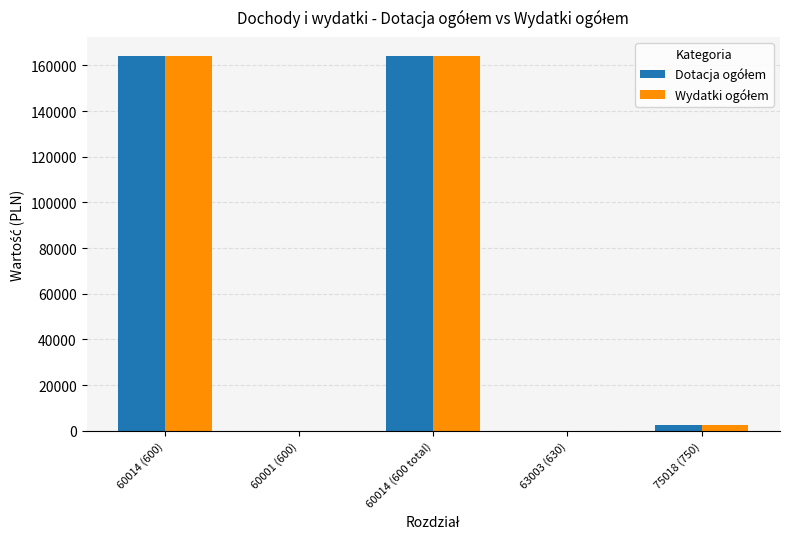

What is the maximum value shown in the chart?

164250